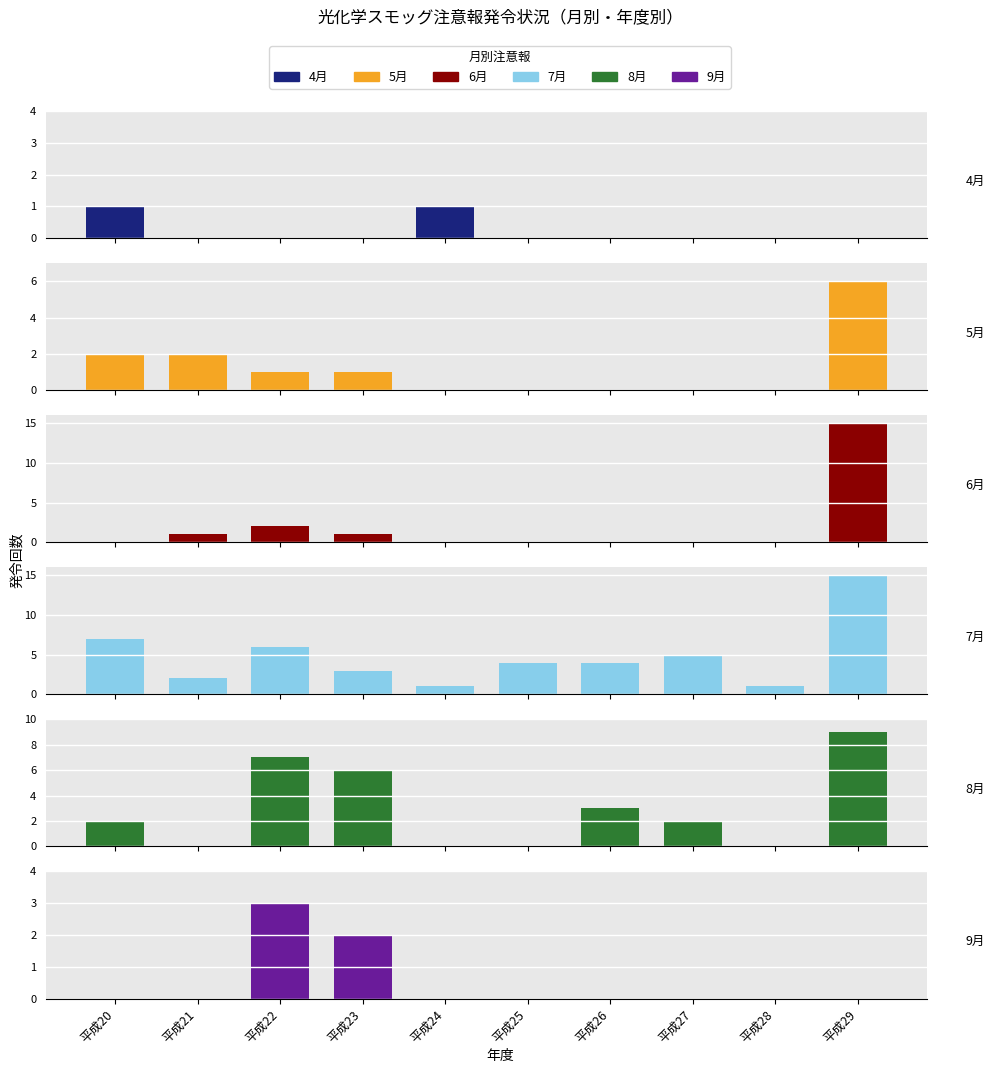

How many groups of bars are there?

10